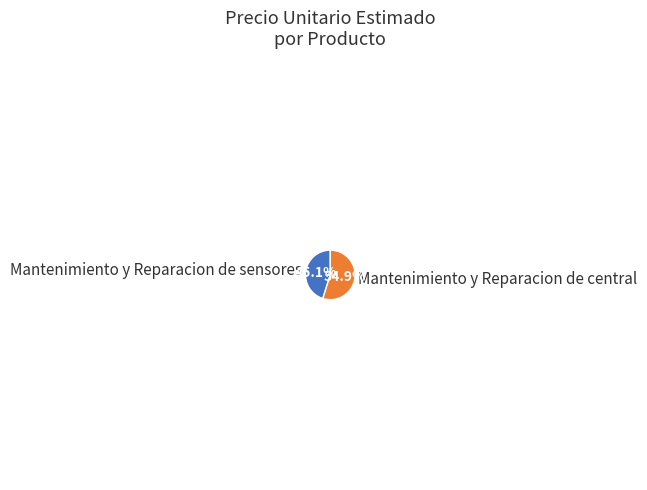

Is there a majority slice in this chart?

Yes